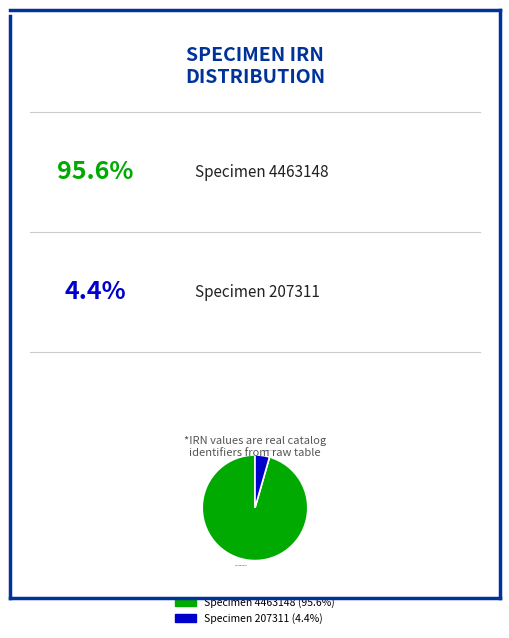

What is the largest slice in the pie chart?

Specimen 4463148